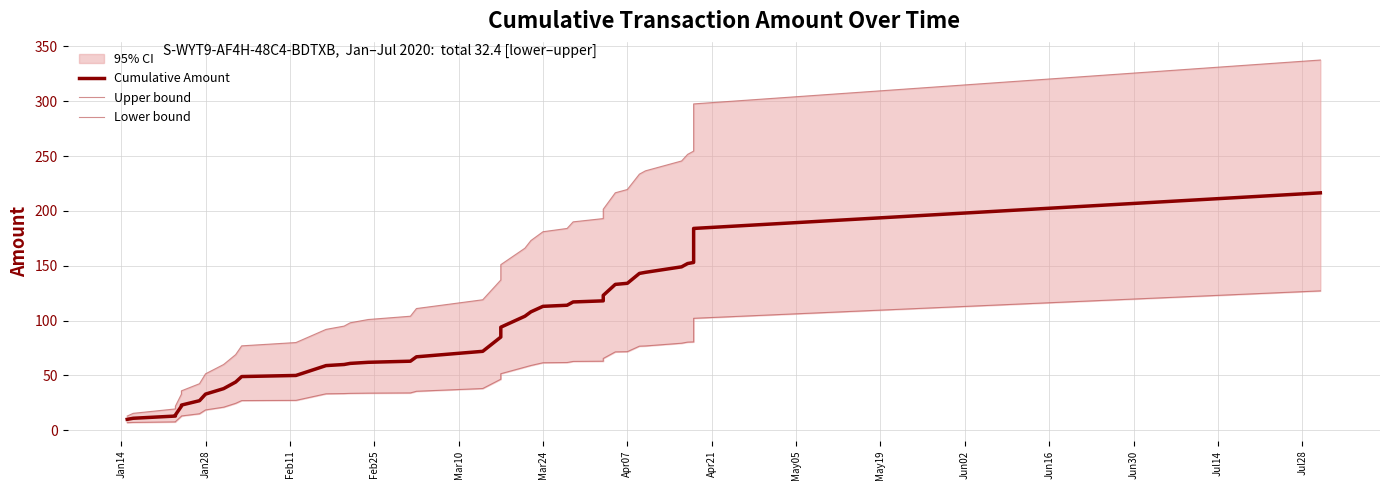

True or false: Cumulative Amount has more than 2 points higher than both neighbors.

False